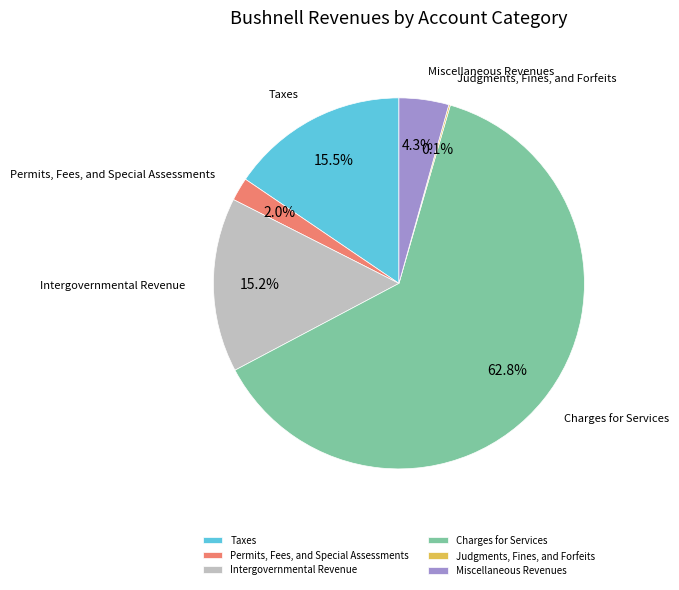

What portion of the pie excludes Taxes?

84.5%